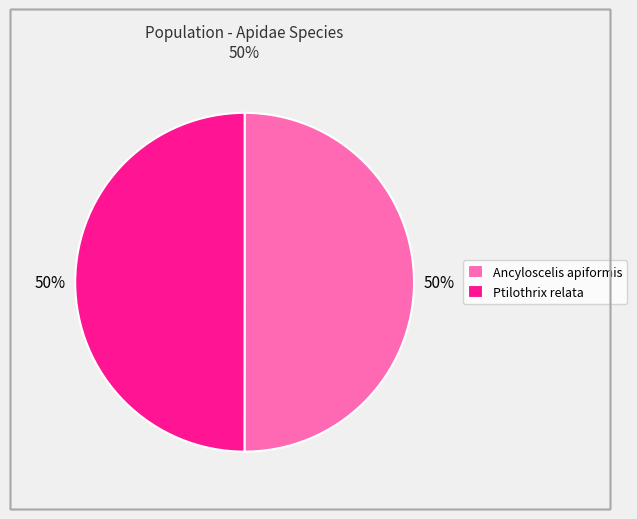

The Ptilothrix relata slice represents 50% of the pie. True or false?

True